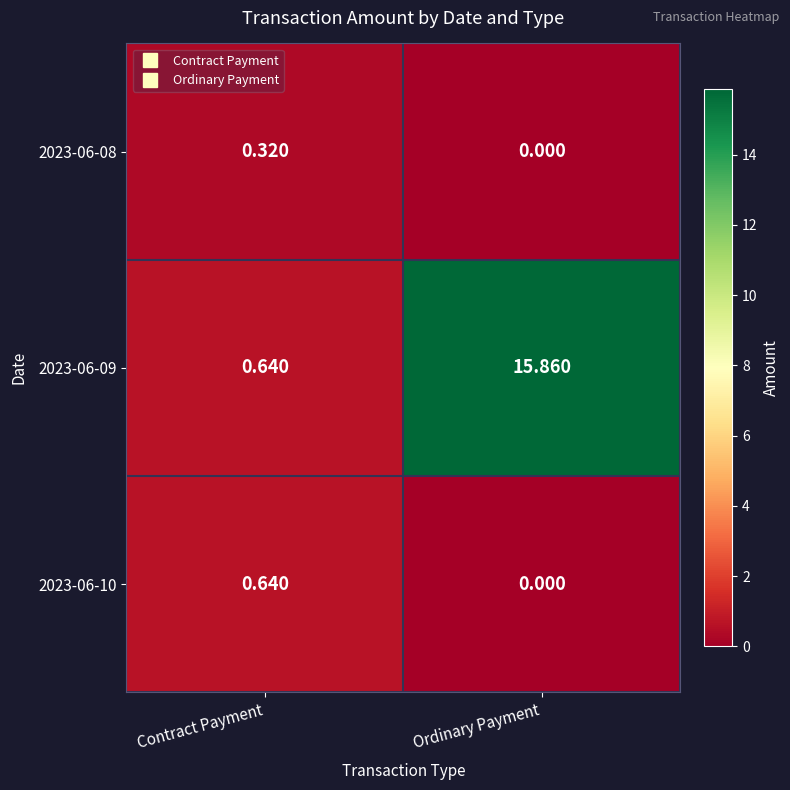

Rank the categories by 2023-06-09 value from highest to lowest.

Ordinary Payment, Contract Payment